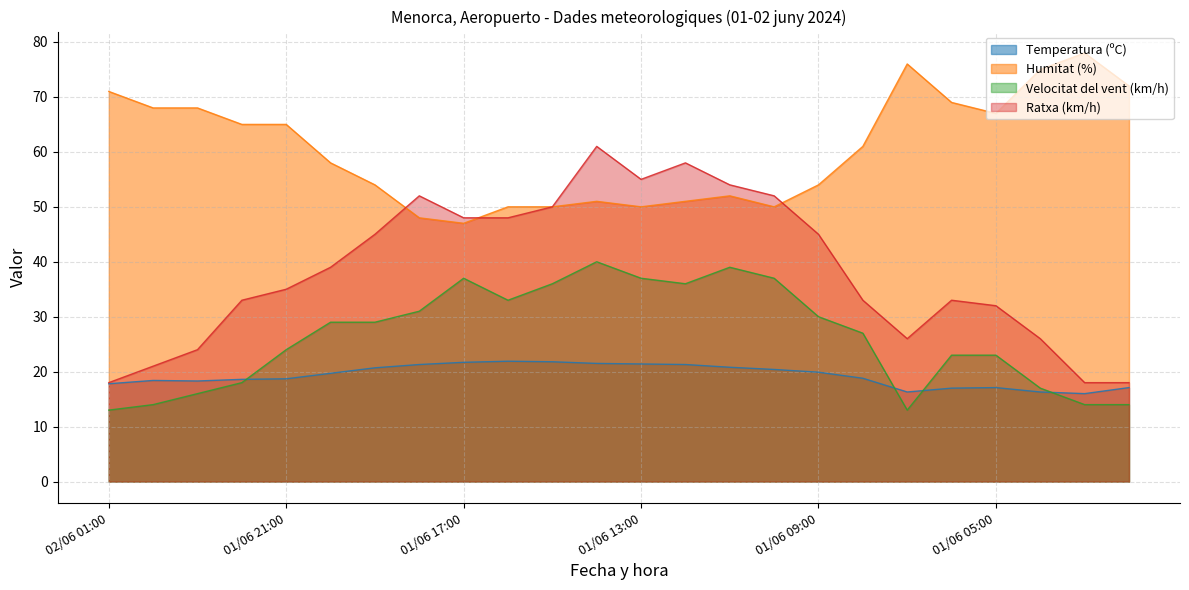

How many data points in Temperatura (ºC) are above 19?

12